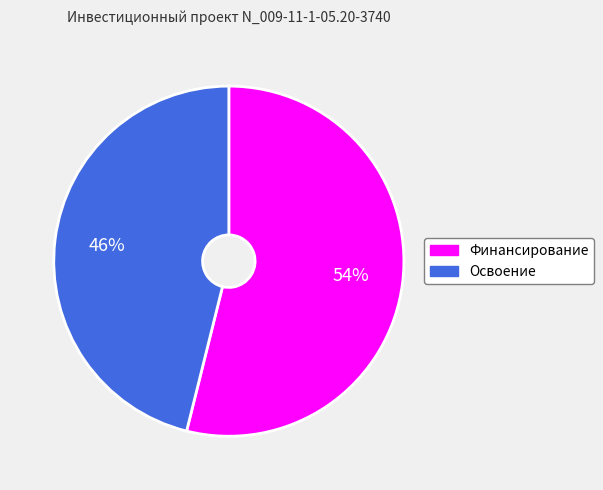

To the nearest percent, what is the combined percentage of Финансирование and Освоение?

100%